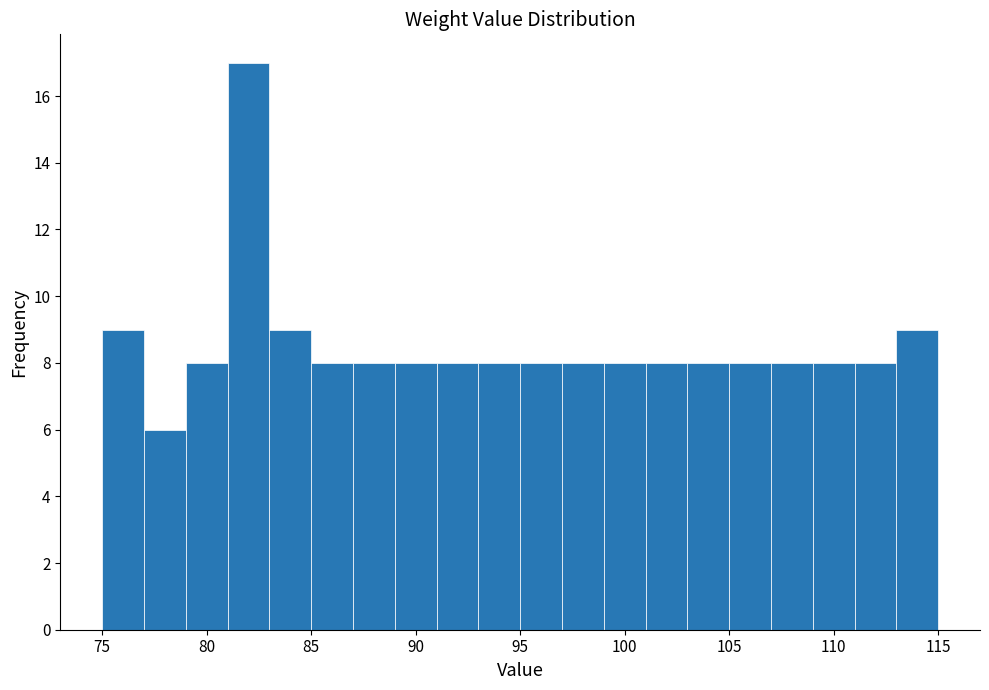

Reading left to right, list every bar in this chart as the range it spans on the x-axis followed by its height. The values are not printed on the chart, so give them approximately, as read against the axis.

75 to 77: 9
77 to 79: 6
79 to 81: 8
81 to 83: 17
83 to 85: 9
85 to 87: 8
87 to 89: 8
89 to 91: 8
91 to 93: 8
93 to 95: 8
95 to 97: 8
97 to 99: 8
99 to 101: 8
101 to 103: 8
103 to 105: 8
105 to 107: 8
107 to 109: 8
109 to 111: 8
111 to 113: 8
113 to 115: 9